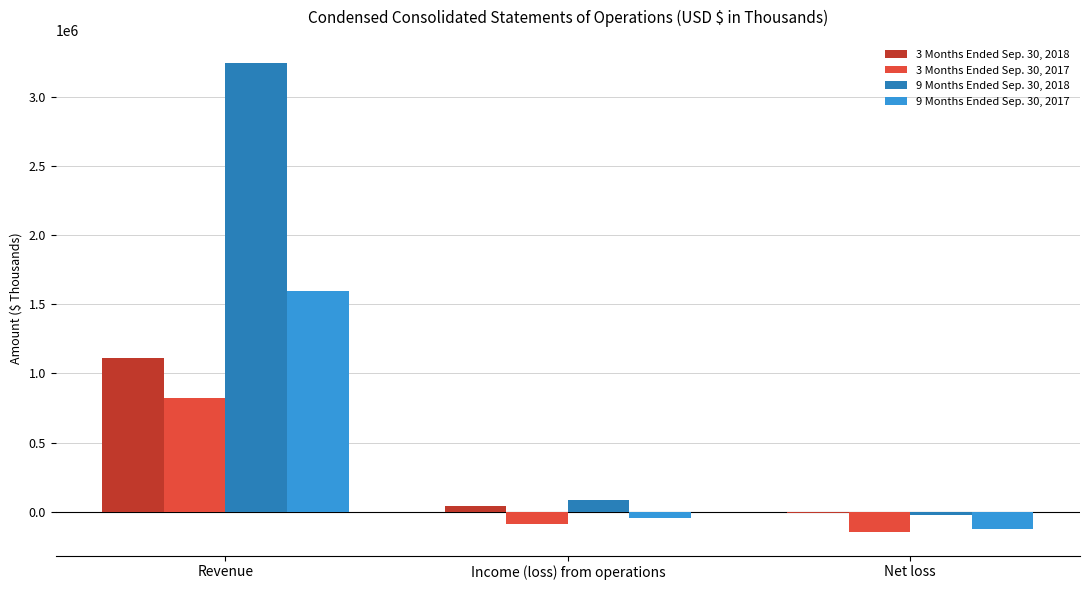

How many positive values does the 3 Months Ended Sep. 30, 2017 series have?

1